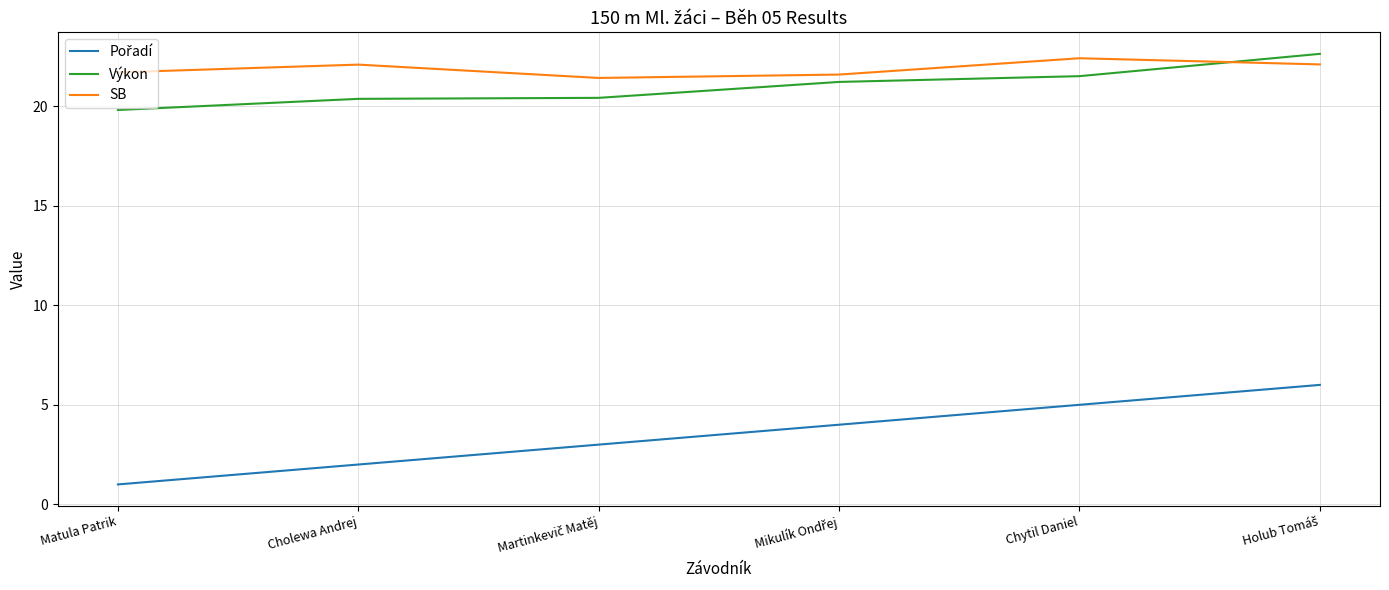

True or false: SB has a value of 22.4 at Chytil Daniel.

True